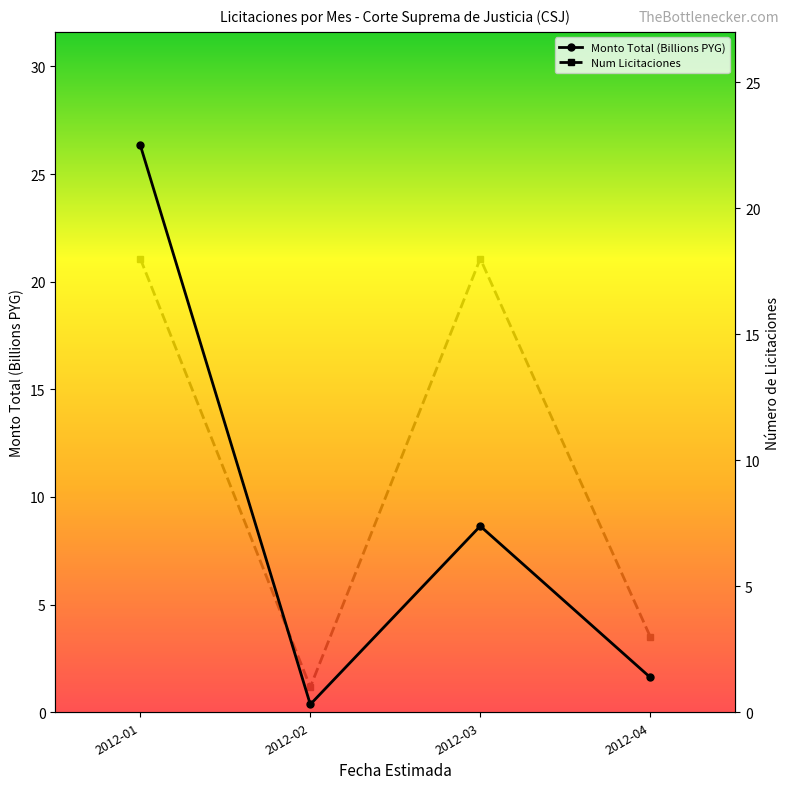

In Num Licitaciones, how many points are lower than both neighbors (excluding endpoints)?

1